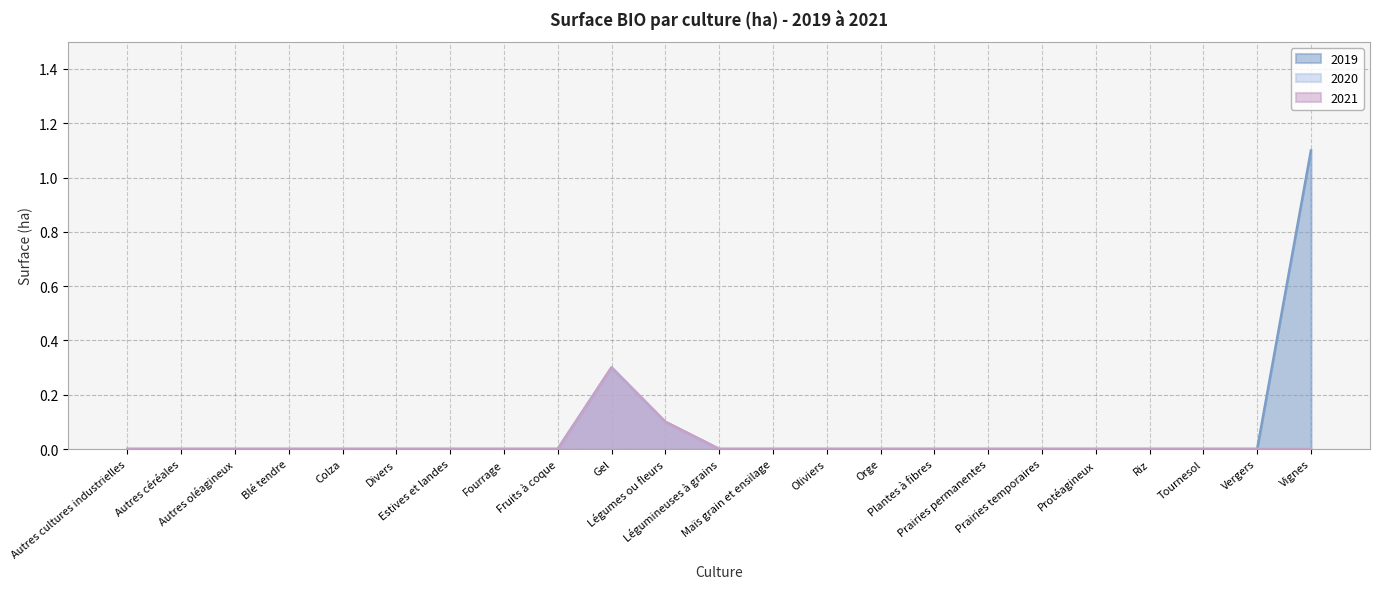

Is it true that 2019 equals -0.4 at Fourrage?

False